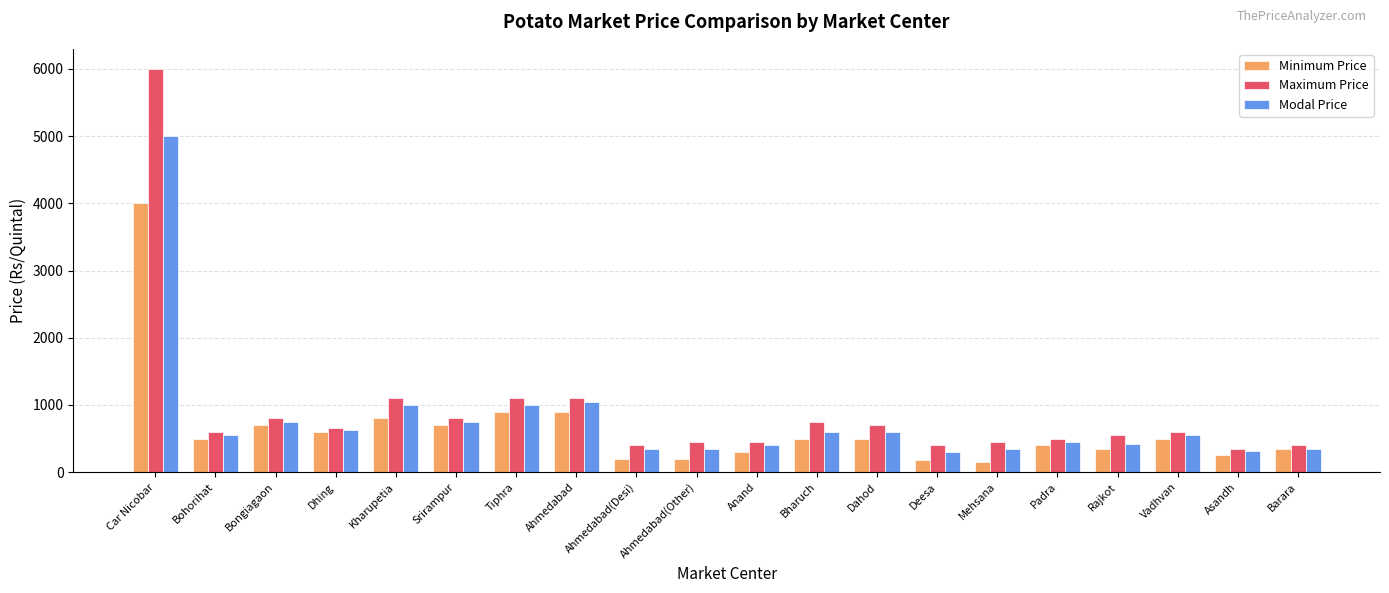

What is the lowest value of the Maximum Price series?

350